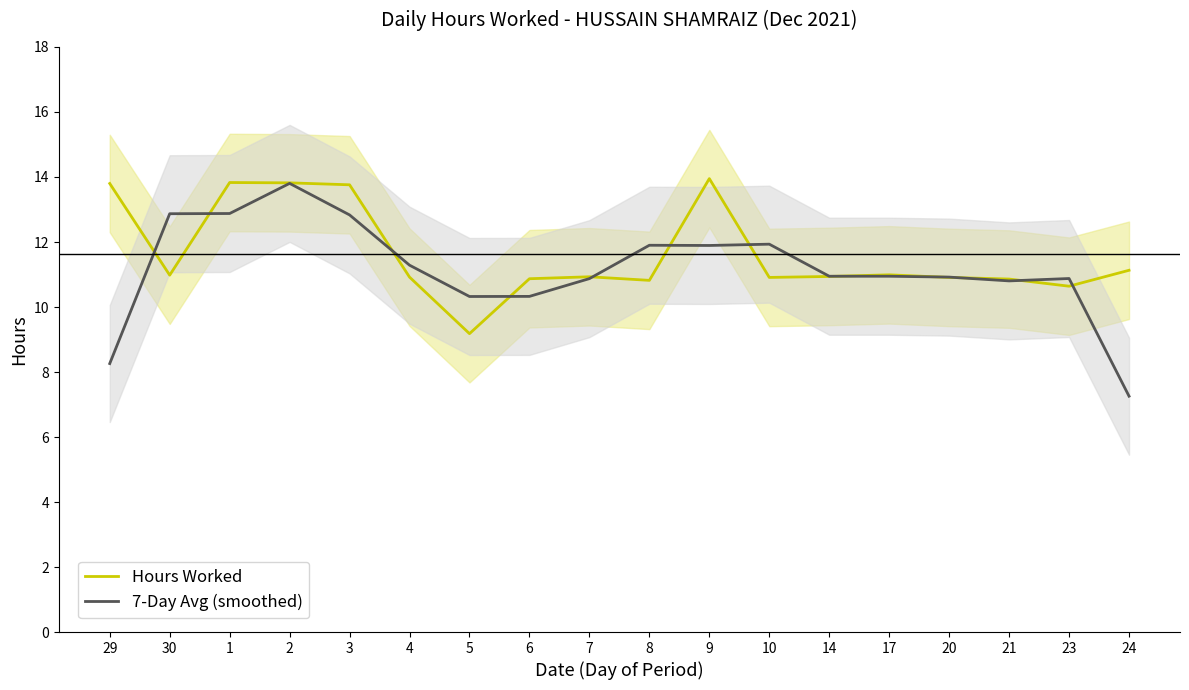

How many data points in 7-Day Avg (smoothed) are less than 10?

2